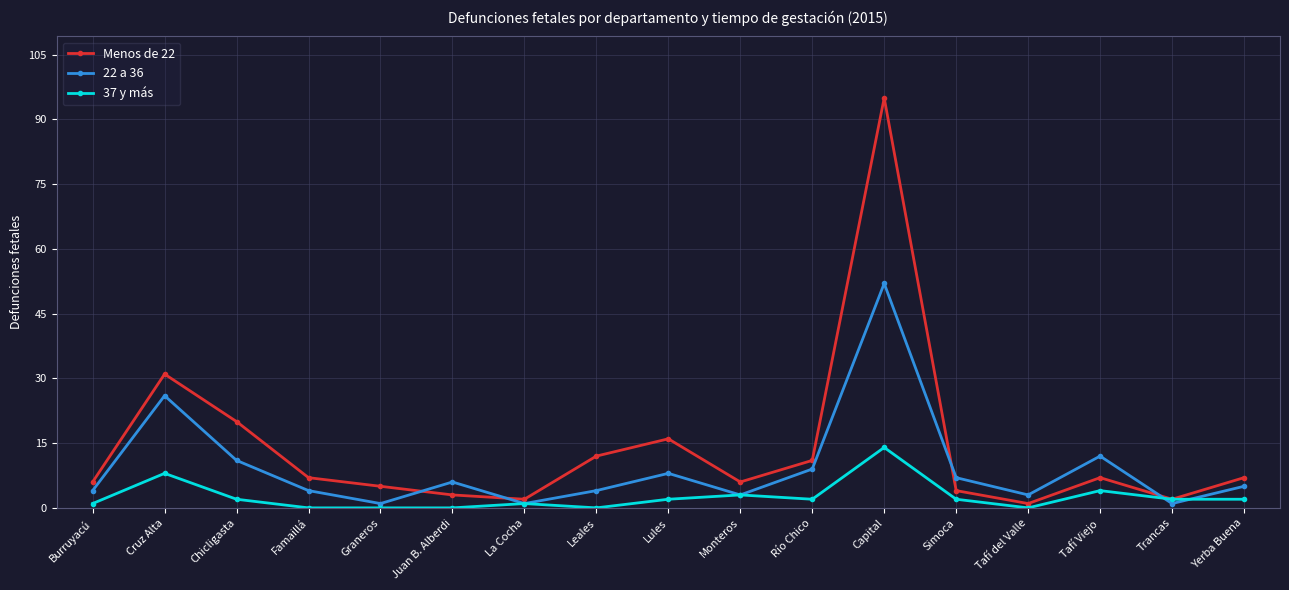

The value of Menos de 22 at Monteros is 6. True or false?

True